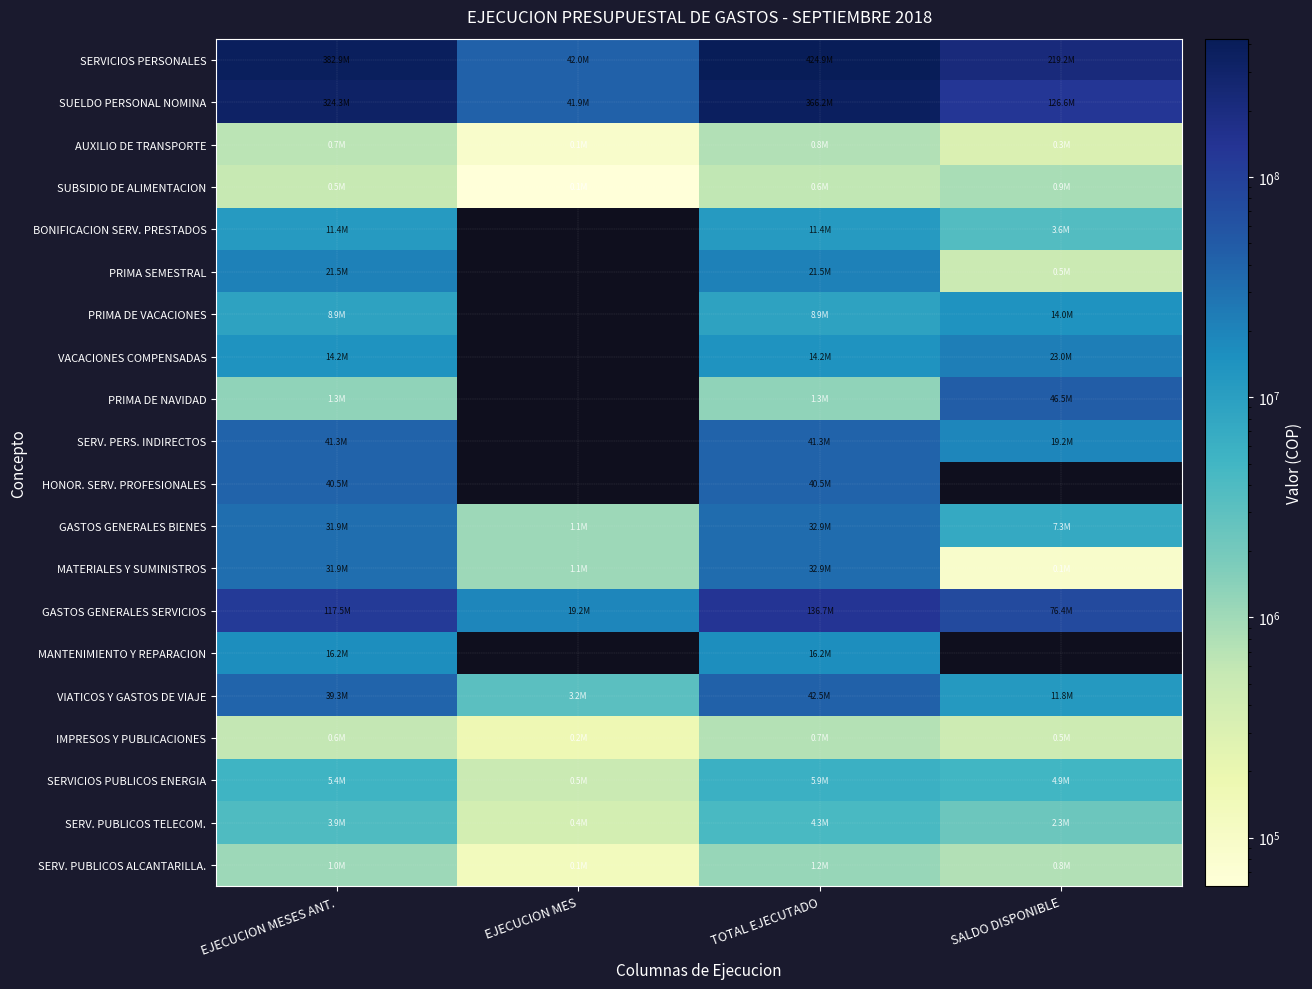

What is the spread (max minus min) of values at EJECUCION MES?

41941768.0